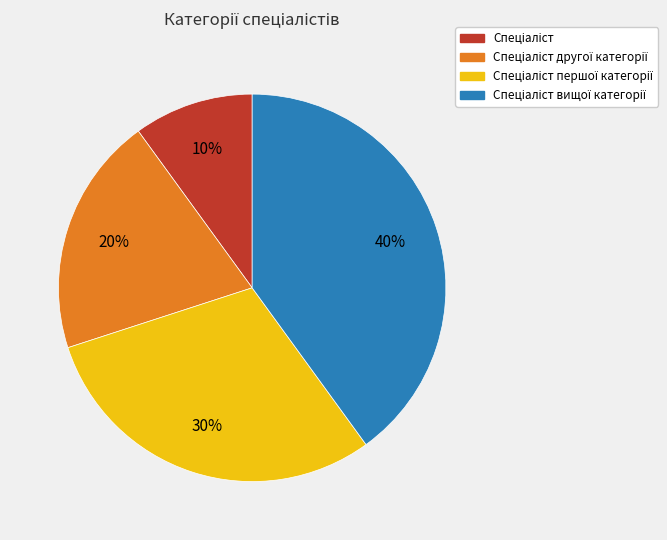

Is there any slice that represents more than half of the pie?

No